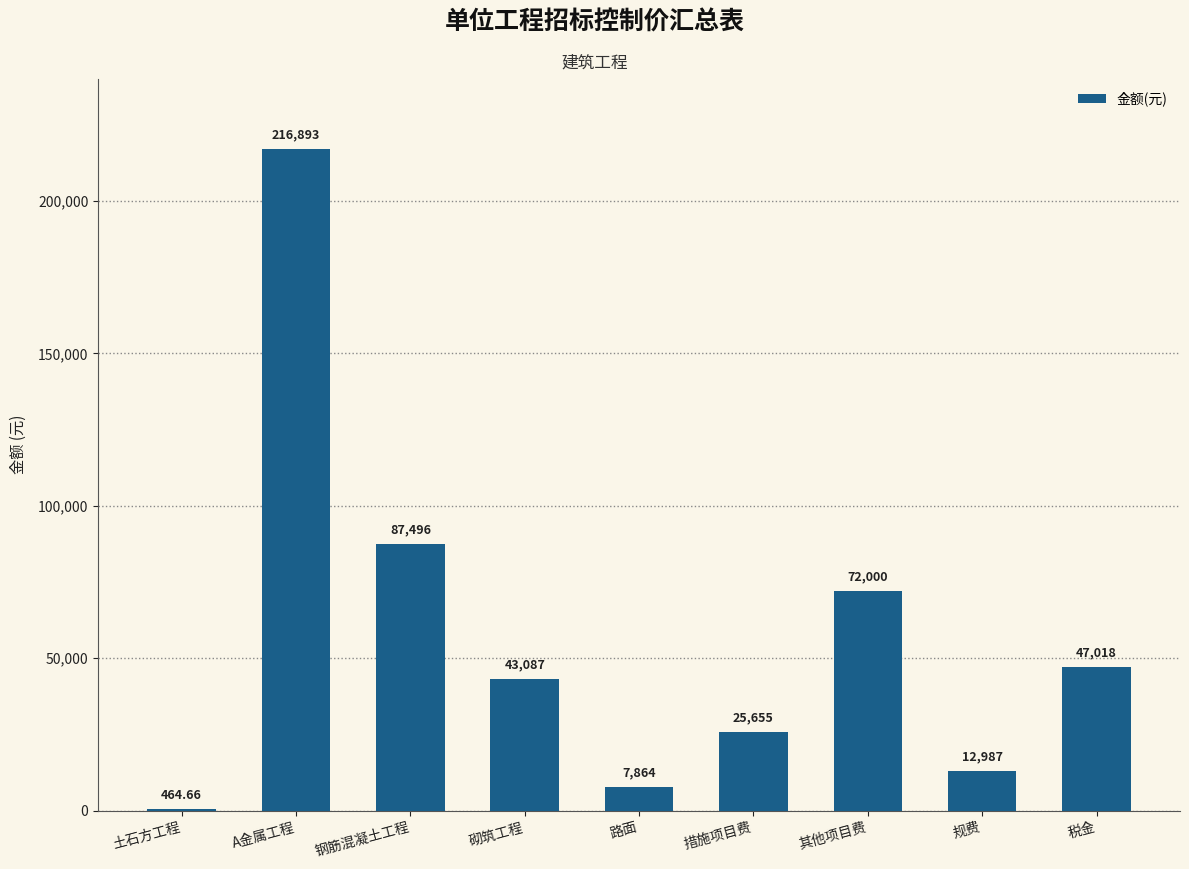

What is the maximum value shown in the chart?

216892.9